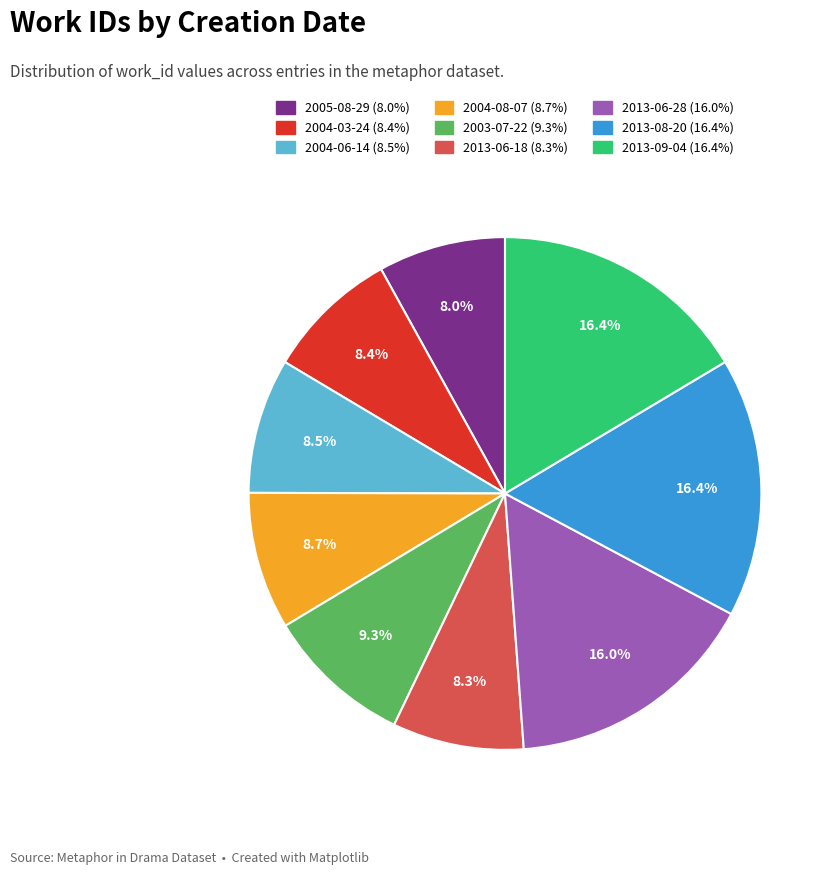

To the nearest percent, what percentage of the pie is 2005-08-29?

8%